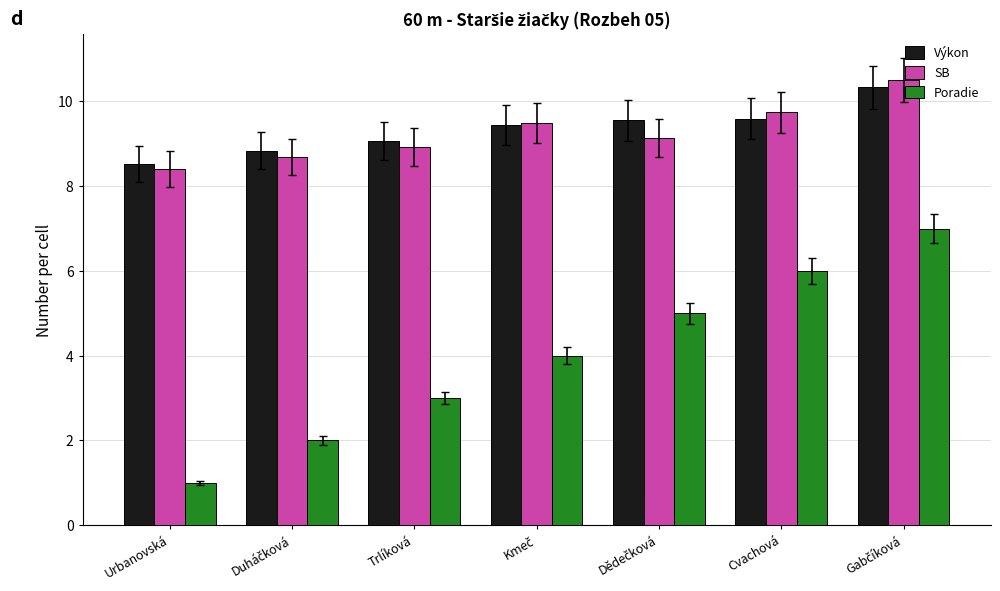

Is it true that Poradie equals 6.0 at Cvachová?

True